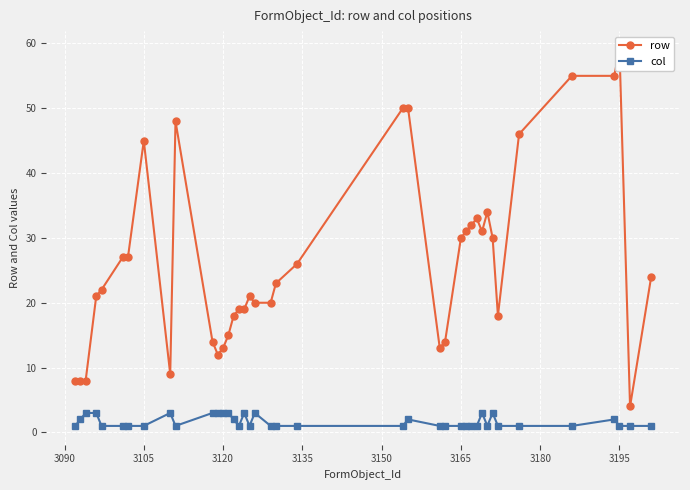

True or false: col has more than 0 points higher than both neighbors.

True